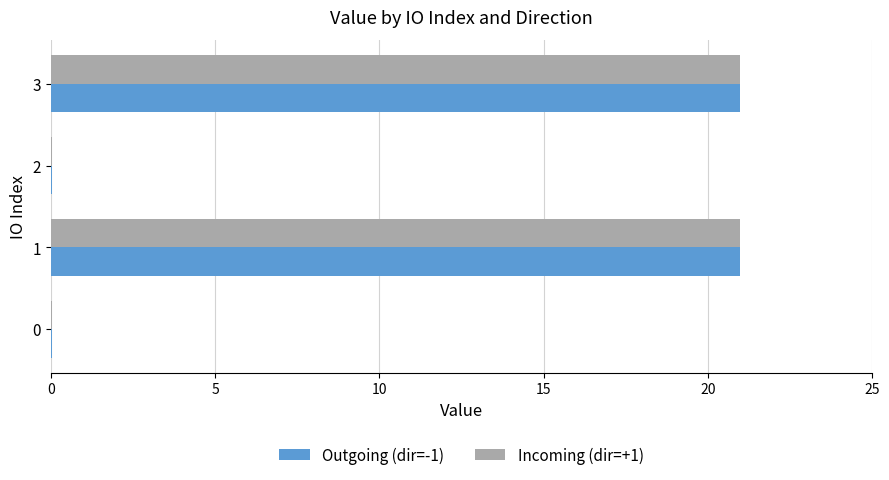

What is the highest value of the Incoming (dir=+1) series?

21.0